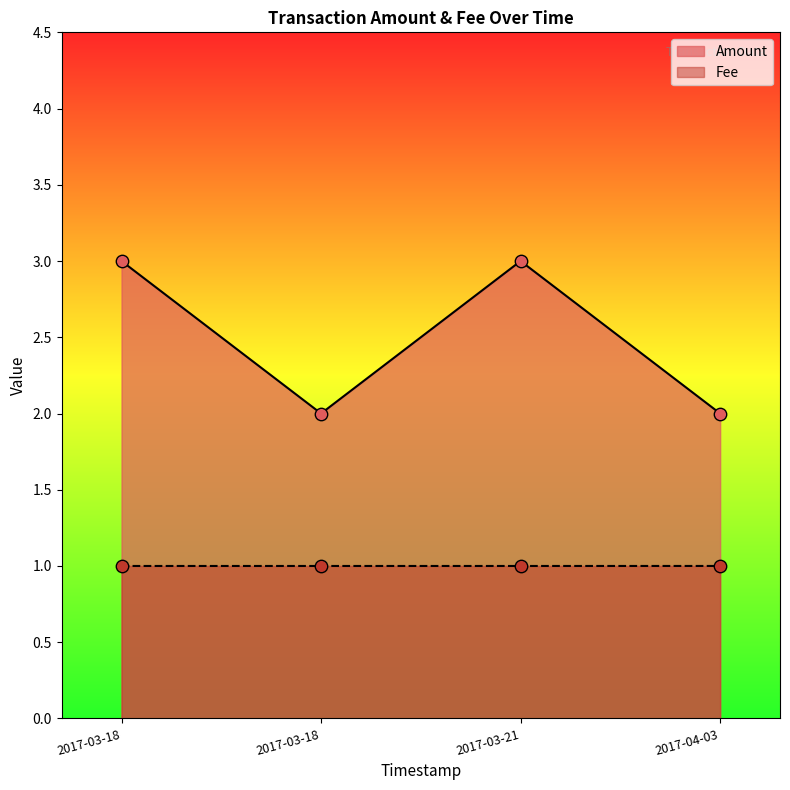

Count the number of categories in the chart.

4